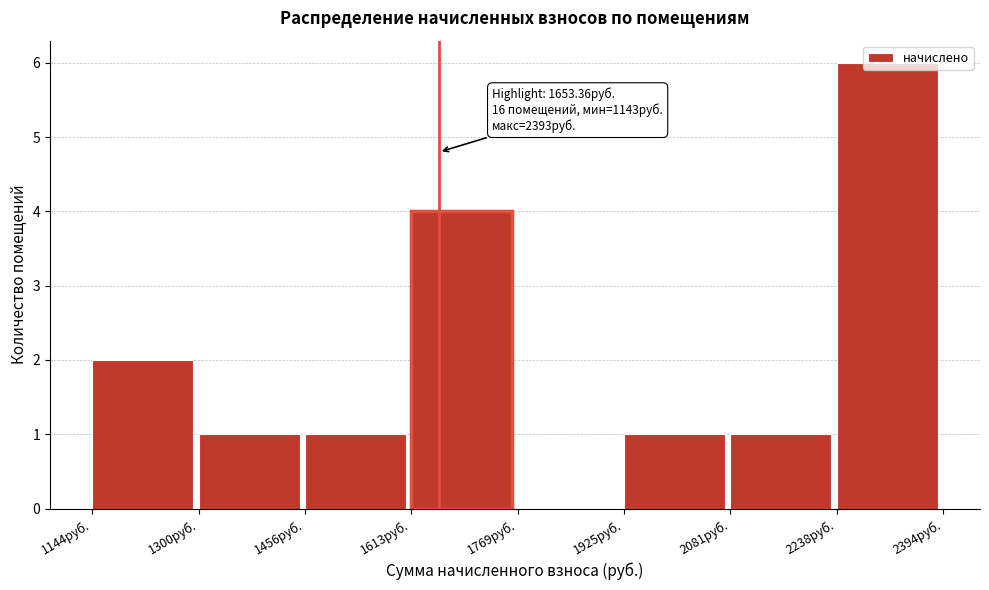

Which range on the x-axis has the tallest bar?

2240 to 2400